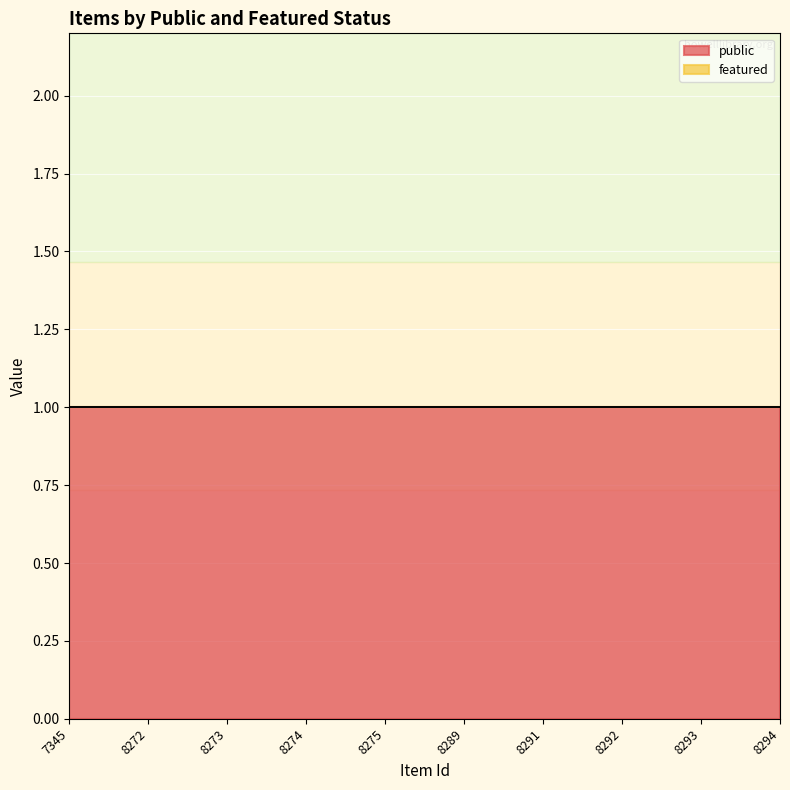

What is the total value across all series at 7345?

1